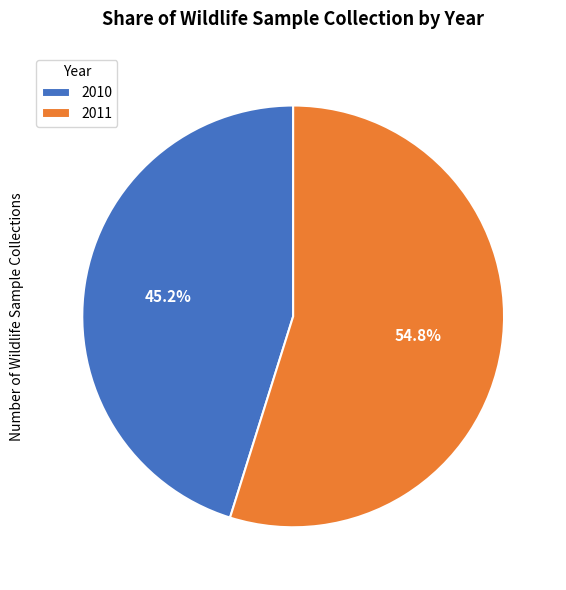

Which has a higher value, 2010 or 2011?

2011